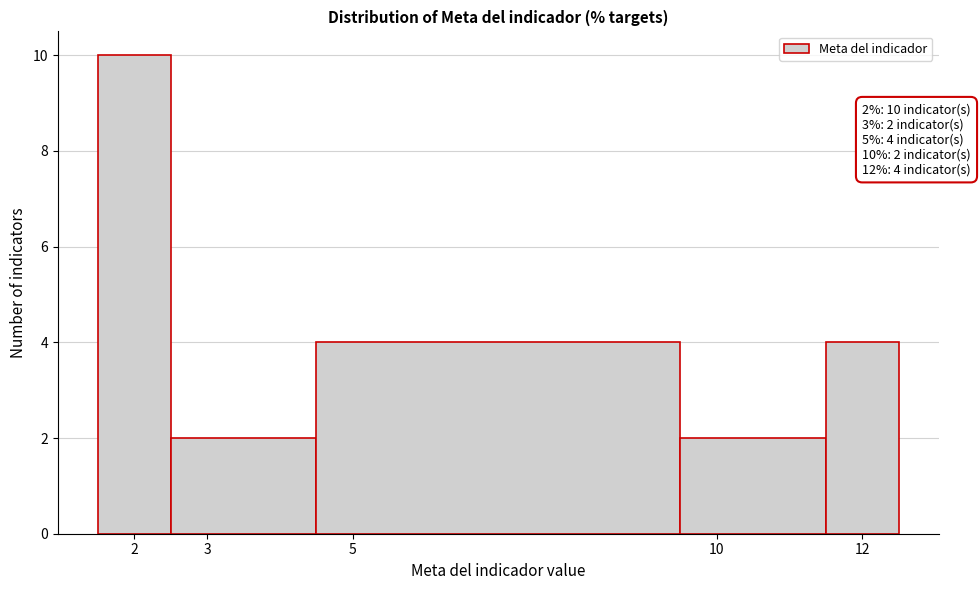

Which range on the x-axis has the tallest bar?

1.5 to 2.5